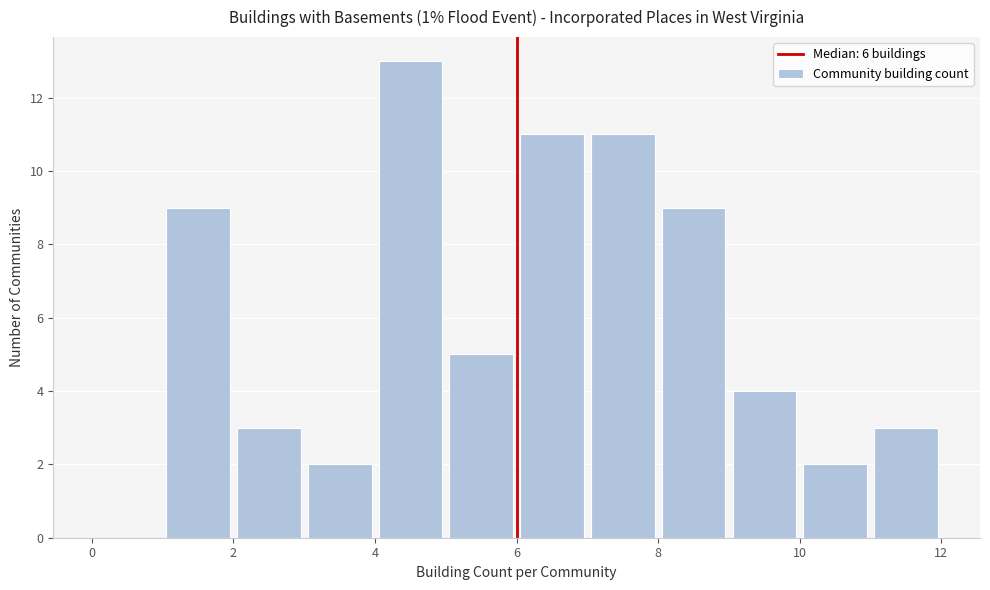

Reading left to right, transcribe this chart: for each bar, give the range it covers on the x-axis and its height. The values are not printed on the chart, so give them approximately, as read against the axis.

0 to 1: 0
1 to 2: 9
2 to 3: 3
3 to 4: 2
4 to 5: 13
5 to 6: 5
6 to 7: 11
7 to 8: 11
8 to 9: 9
9 to 10: 4
10 to 11: 2
11 to 12: 3